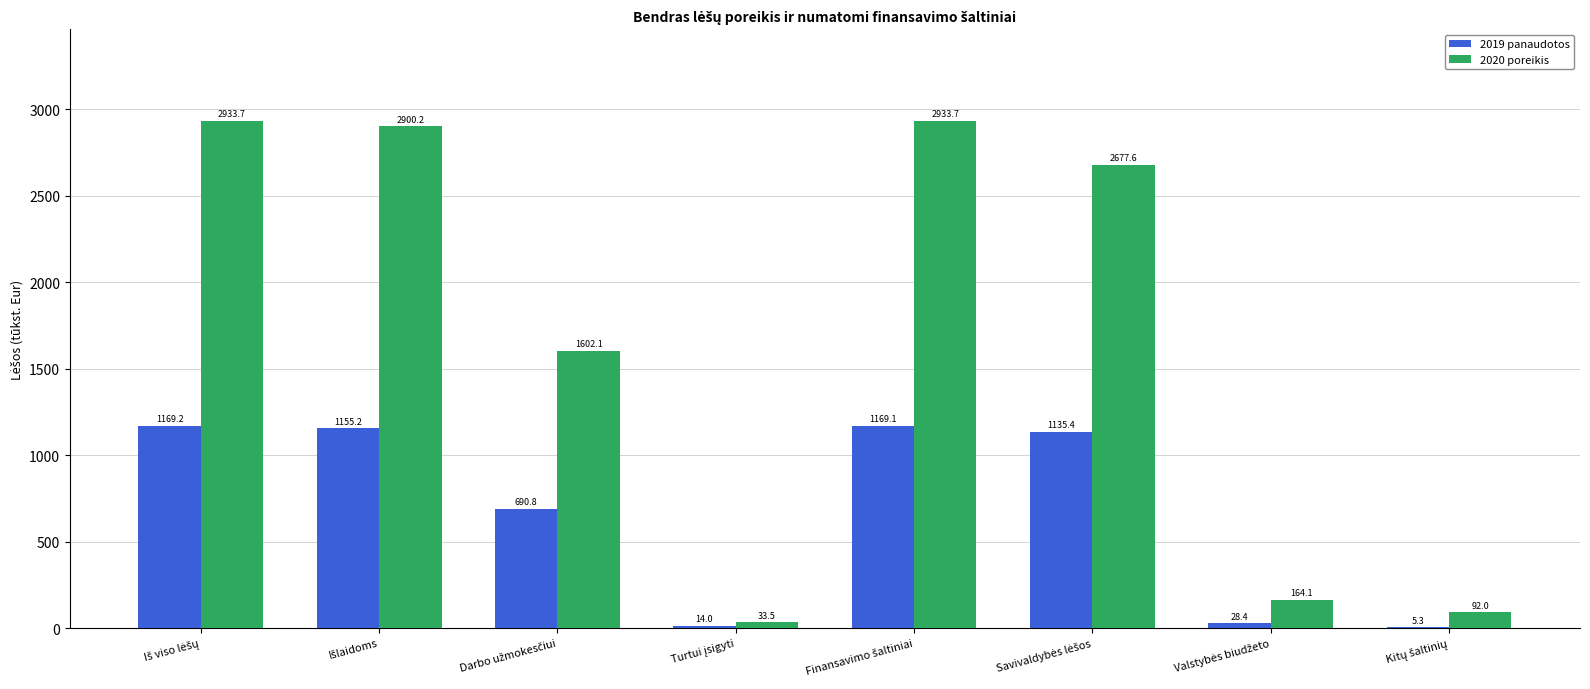

What is the sum of all 2020 poreikis values?

13336.9